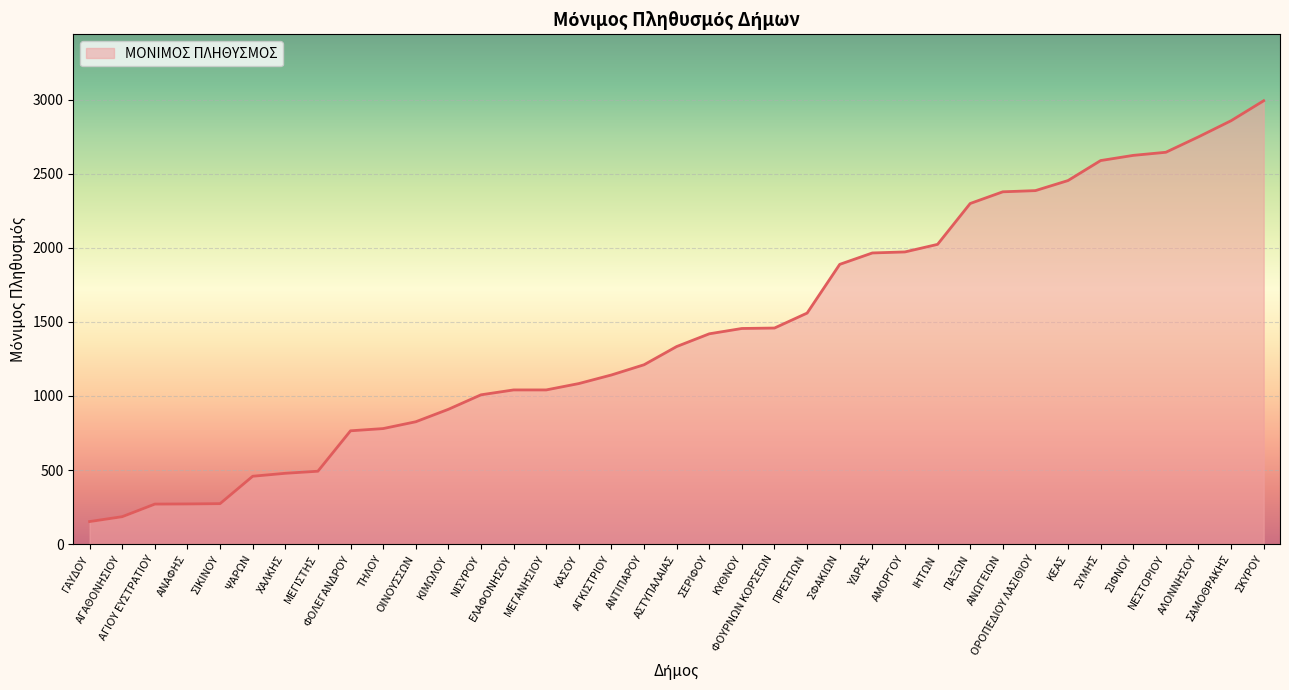

What is the difference between the maximum and minimum values?

2842